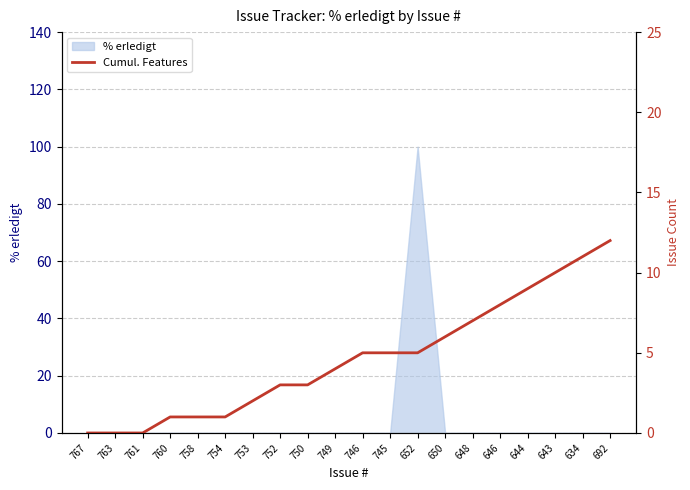

Which label corresponds to the largest value in the chart?

692